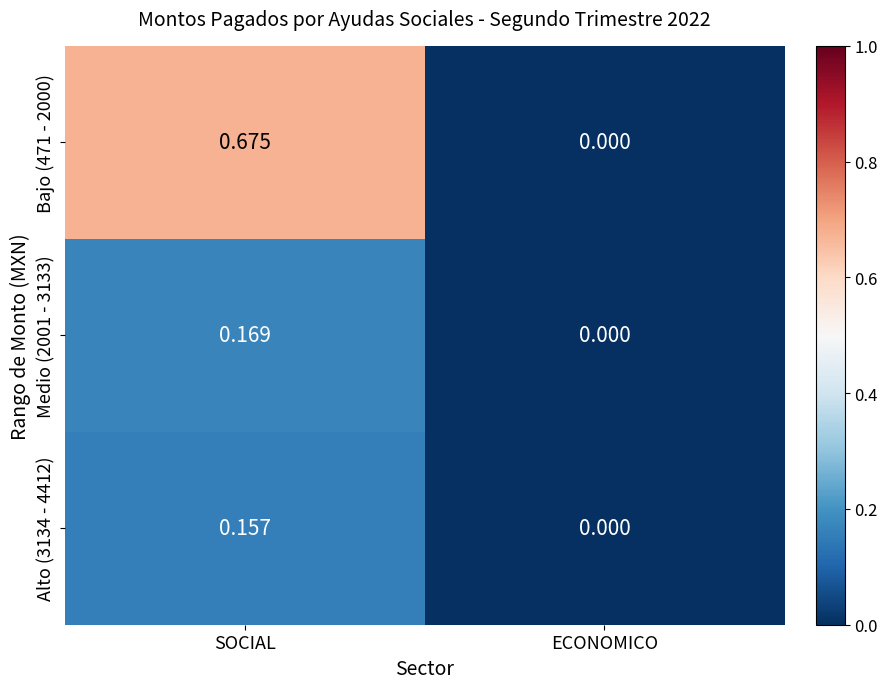

At which label is Medio (2001 - 3133) closest to 0?

ECONOMICO